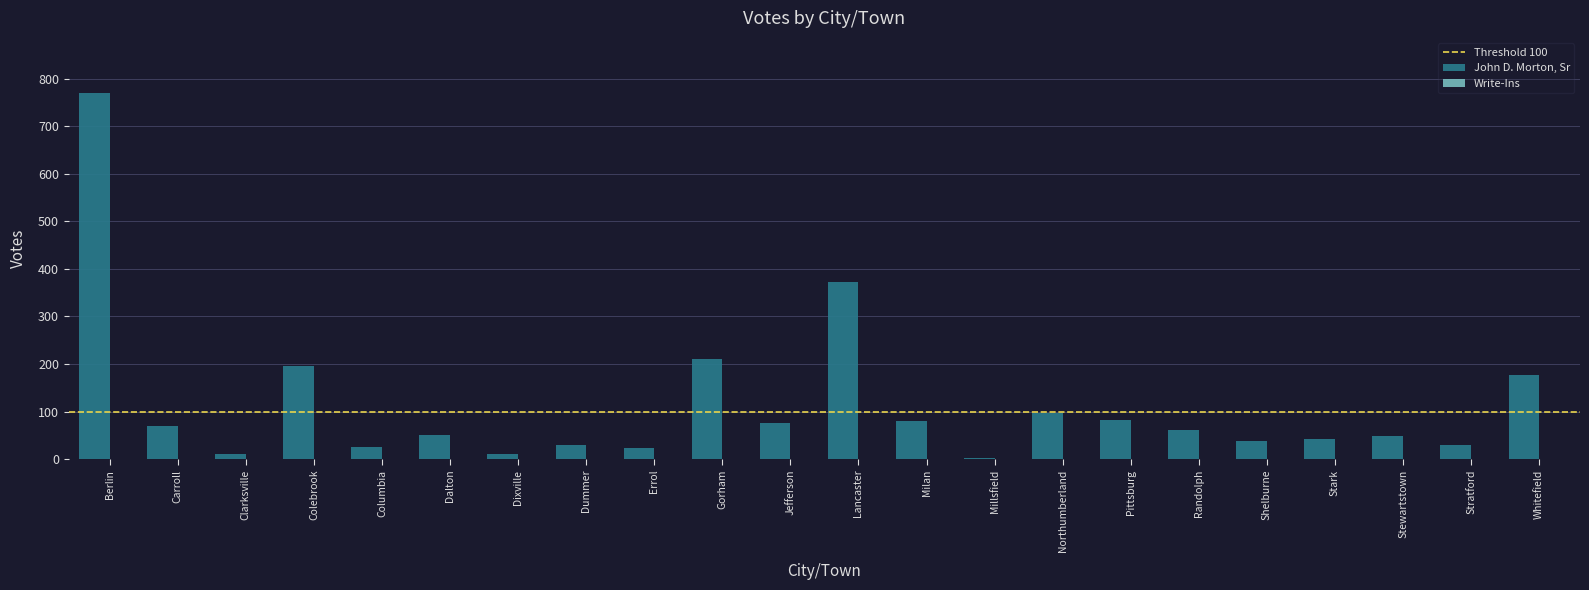

At which label is John D. Morton, Sr closest to 386?

Lancaster